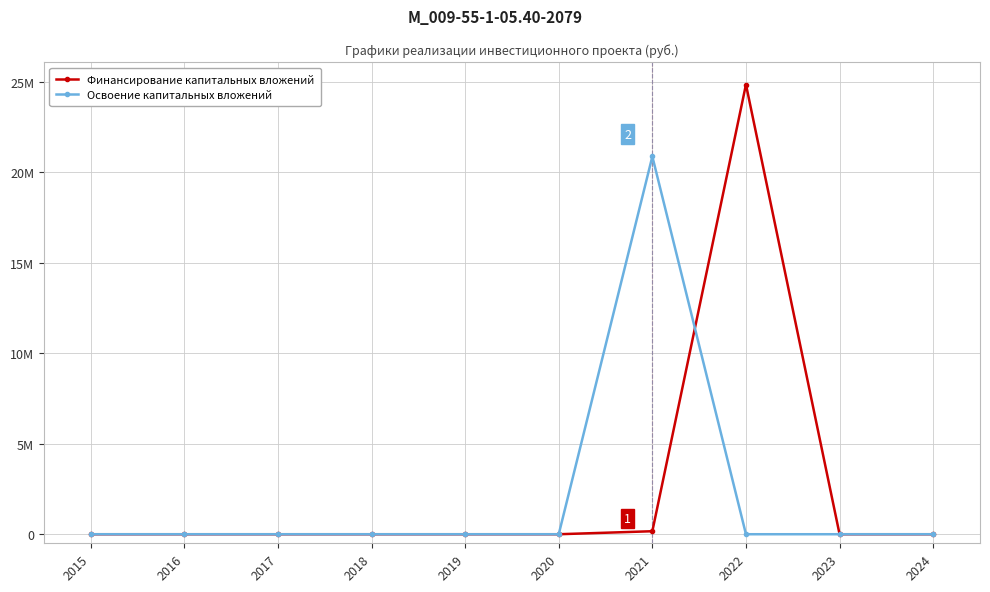

What are all the series names shown in the legend?

Финансирование капитальных вложений, Освоение капитальных вложений